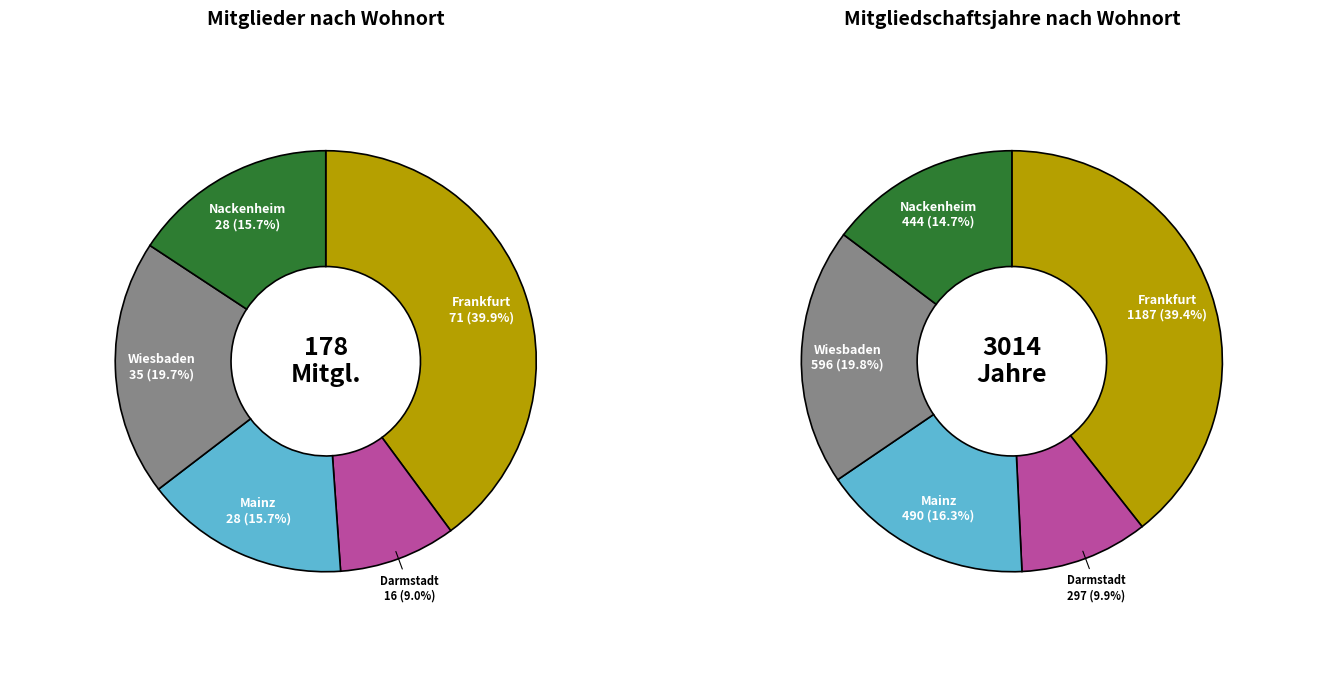

What is the change in value from Darmstadt to Wiesbaden?

+19